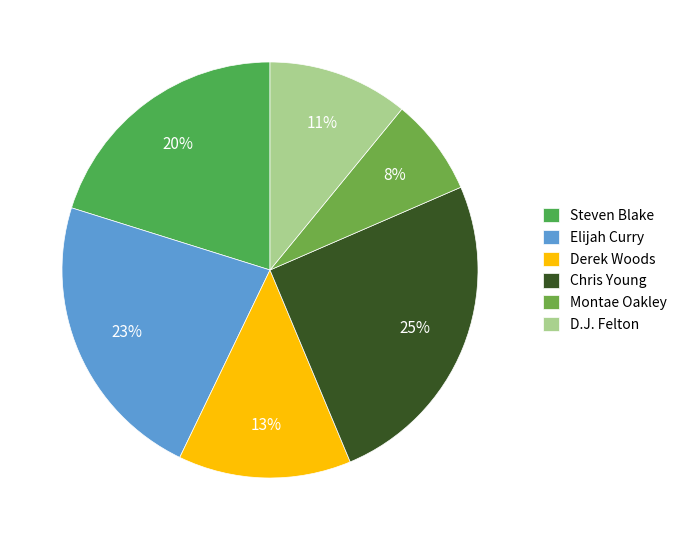

To the nearest percent, what percentage of the pie is Montae Oakley?

8%